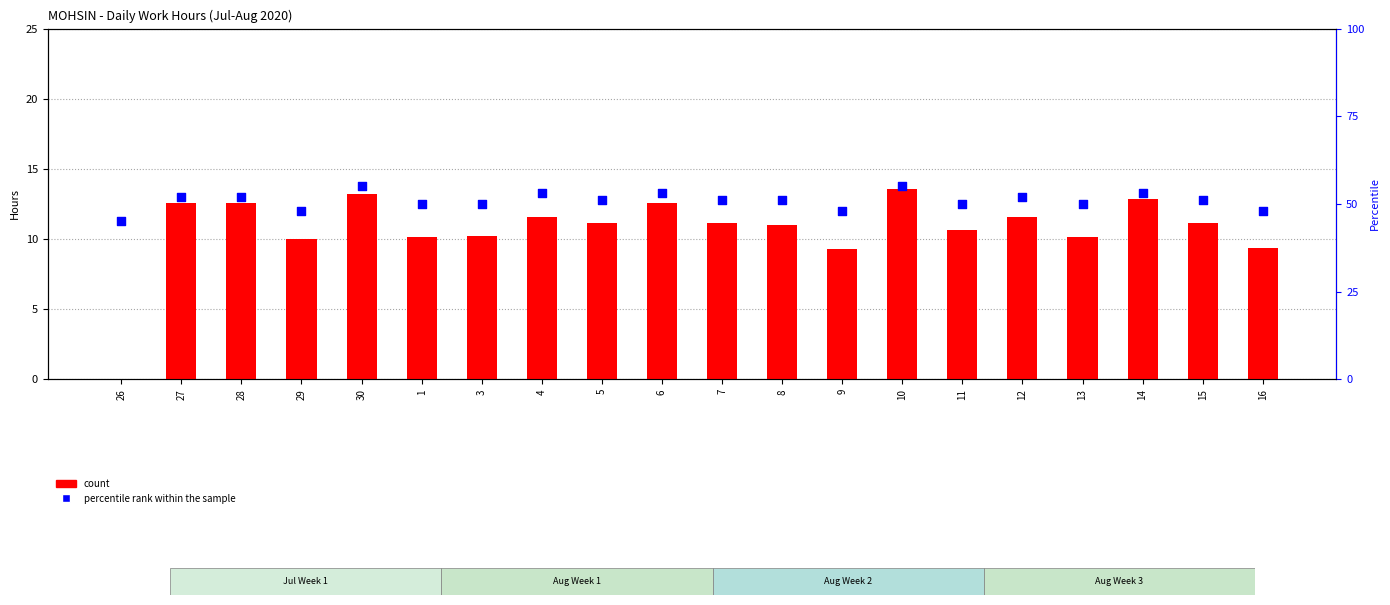

At which category is the sum across all series the highest?

10